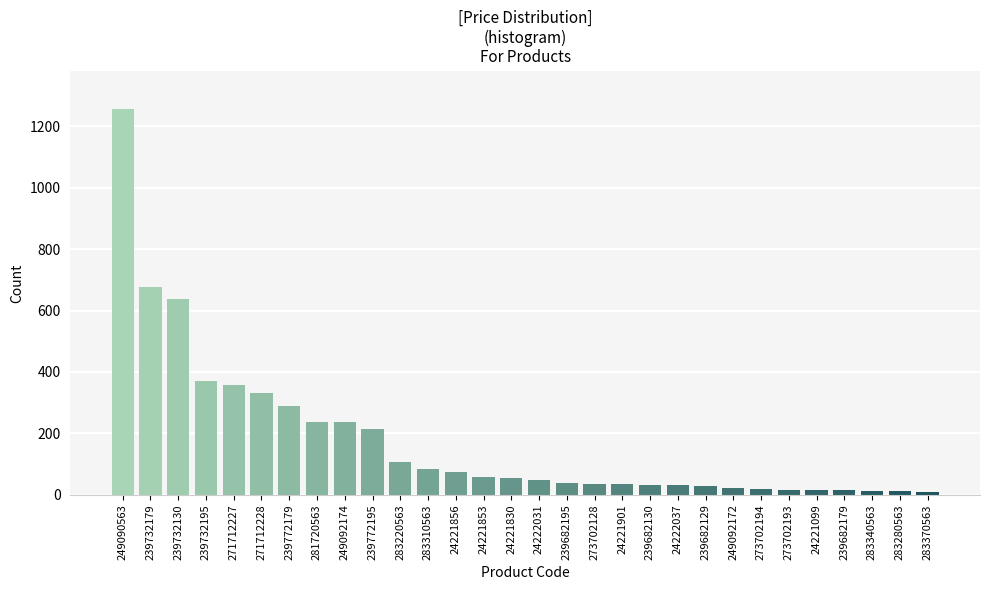

Approximately how many times larger is the value at 271712227 compared to 239682195?

9.4